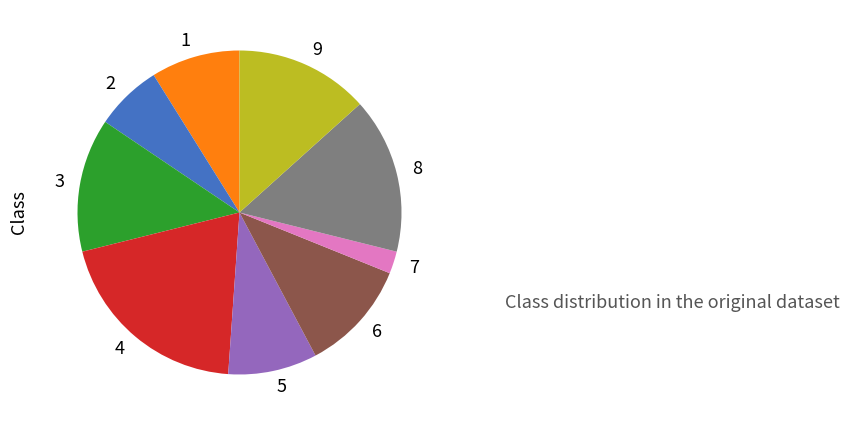

Is it true that 7 is 2% of the pie?

True